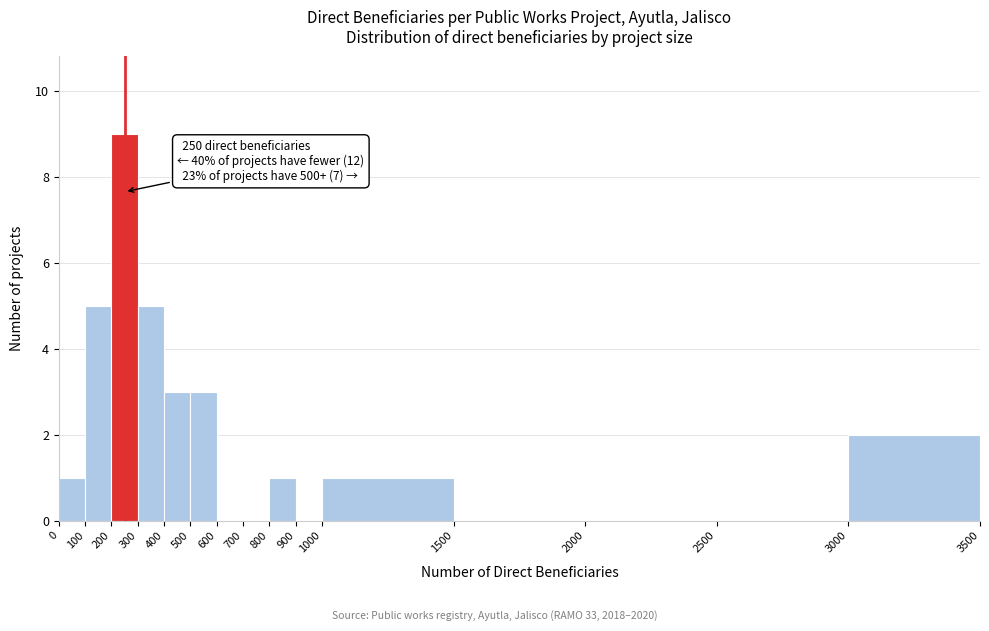

Over which range of the x-axis is the bar tallest?

200 to 300